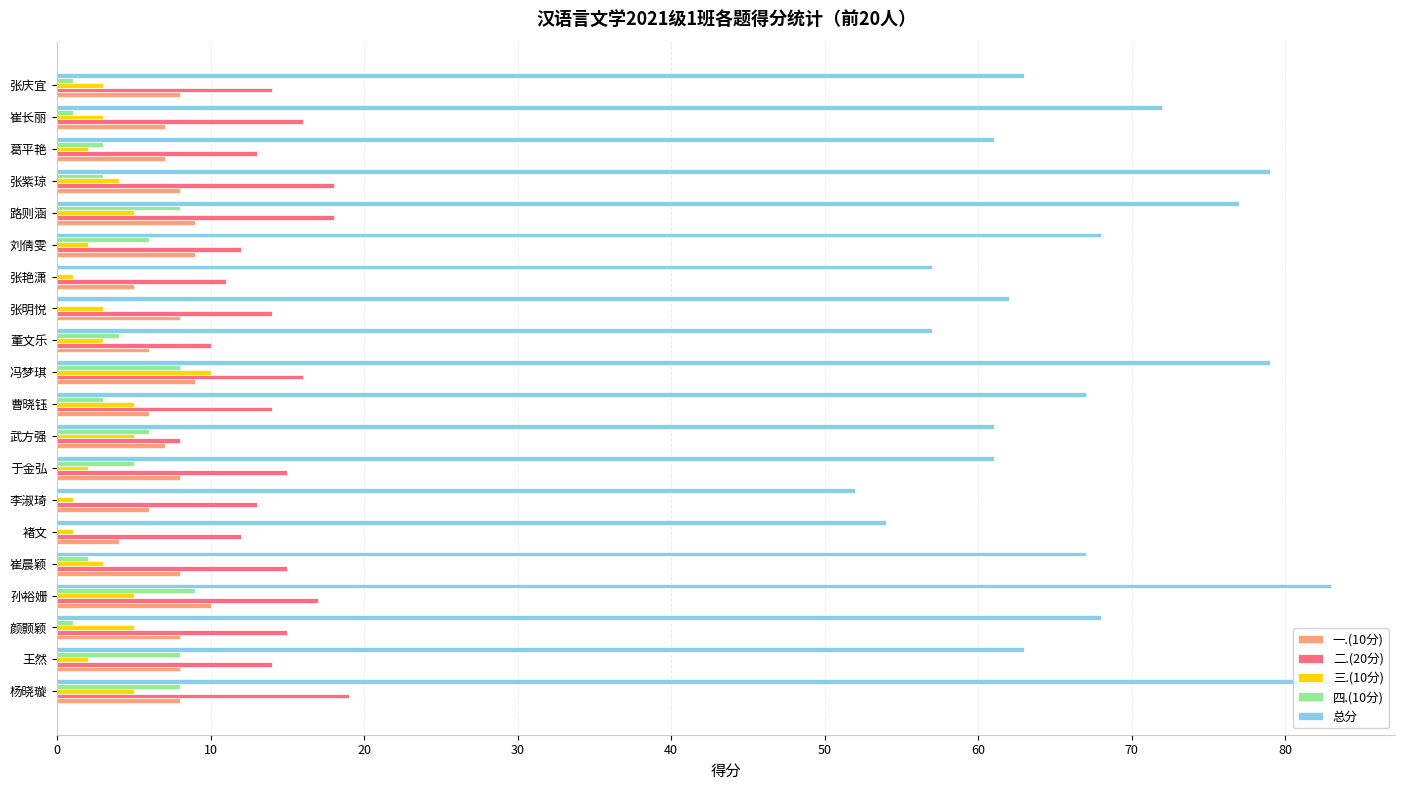

Which series has the largest total across all categories?

总分